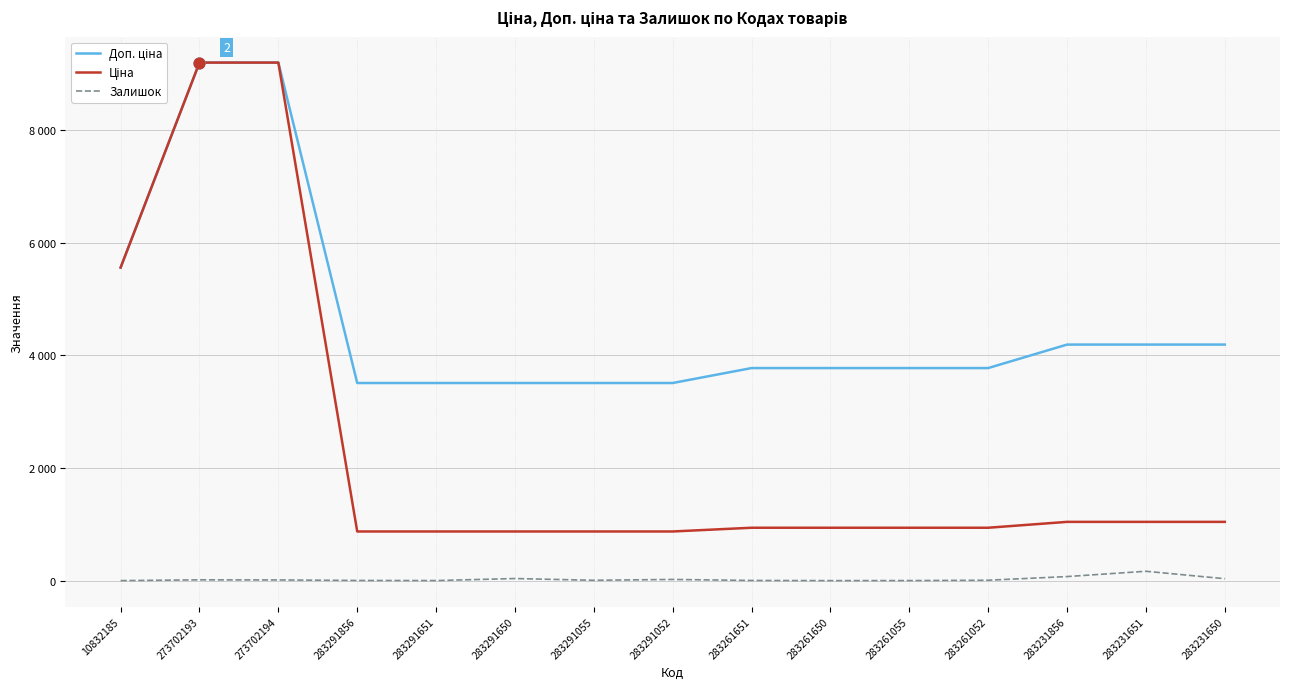

At how many categories does at least one series exceed 1994?

15